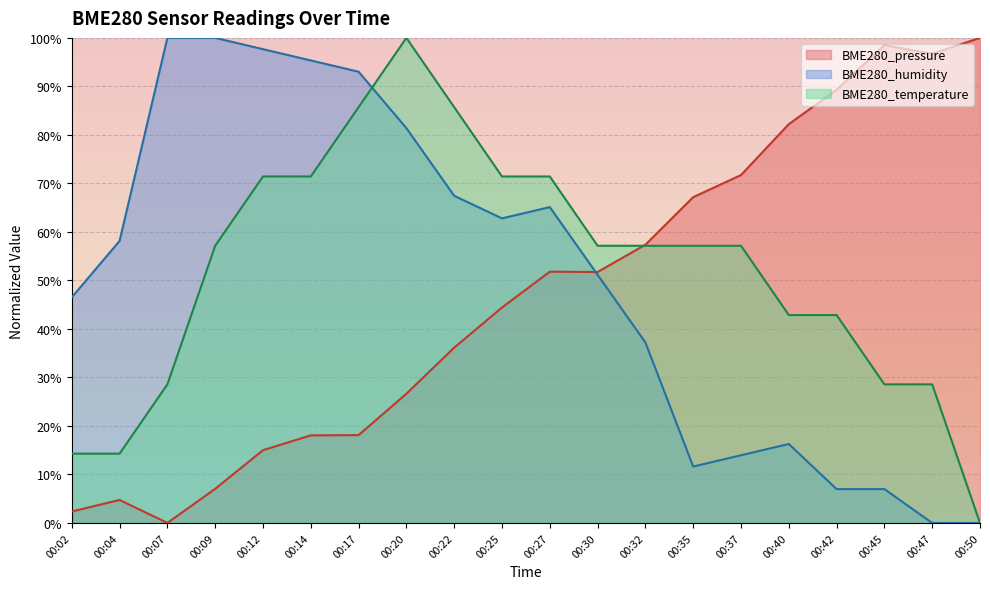

At 00:42, list the series in order from largest to smallest.

BME280_pressure, BME280_temperature, BME280_humidity